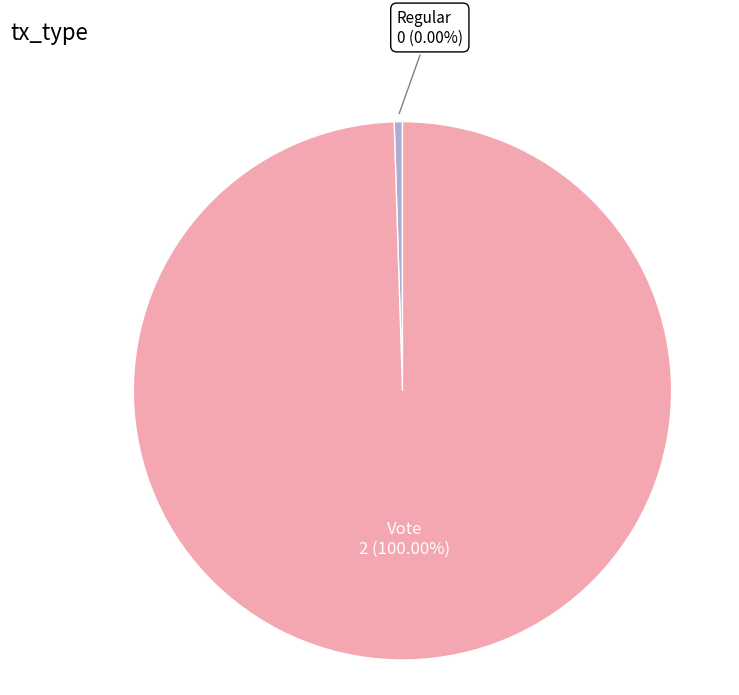

How much of the chart is everything except Regular?

100.0%